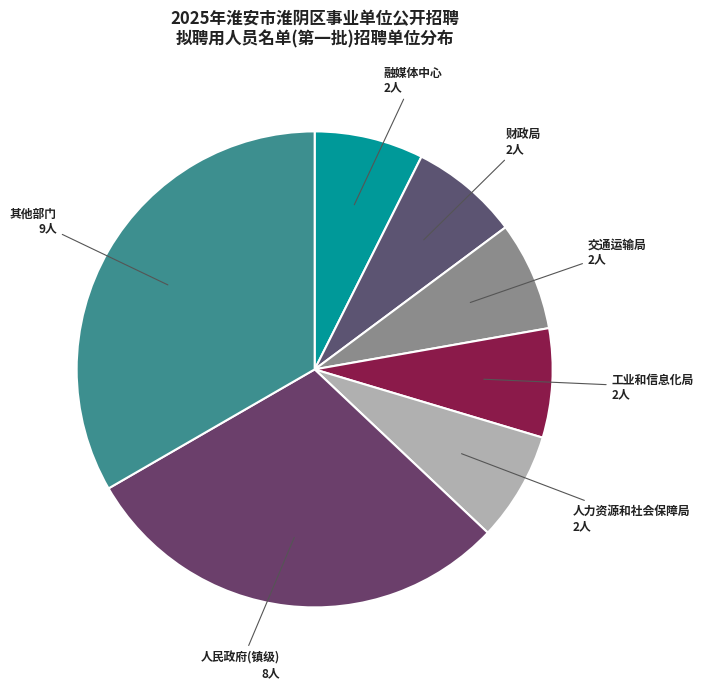

Which category has the biggest portion of the pie?

其他部门